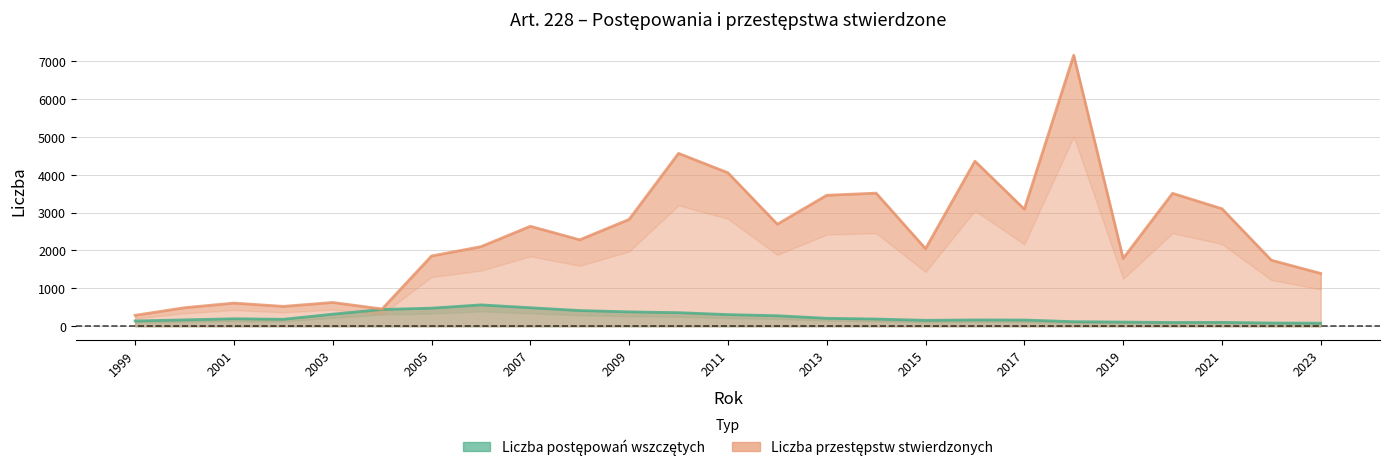

At 2014, list the series in order from largest to smallest.

Liczba przestępstw stwierdzonych, Liczba postępowań wszczętych